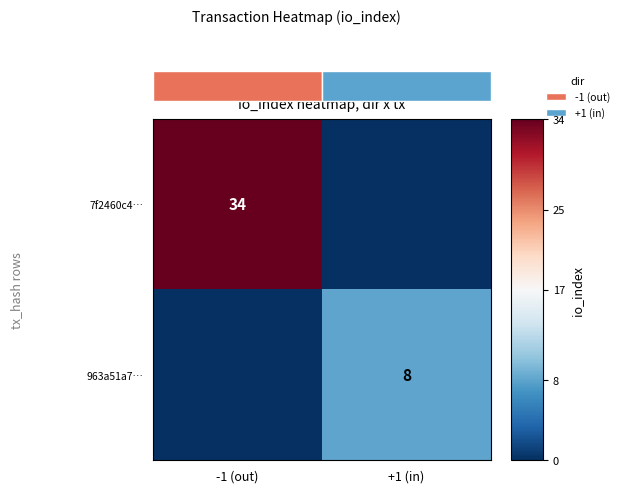

The value of 7f2460c4… at -1 (out) is 34. True or false?

True